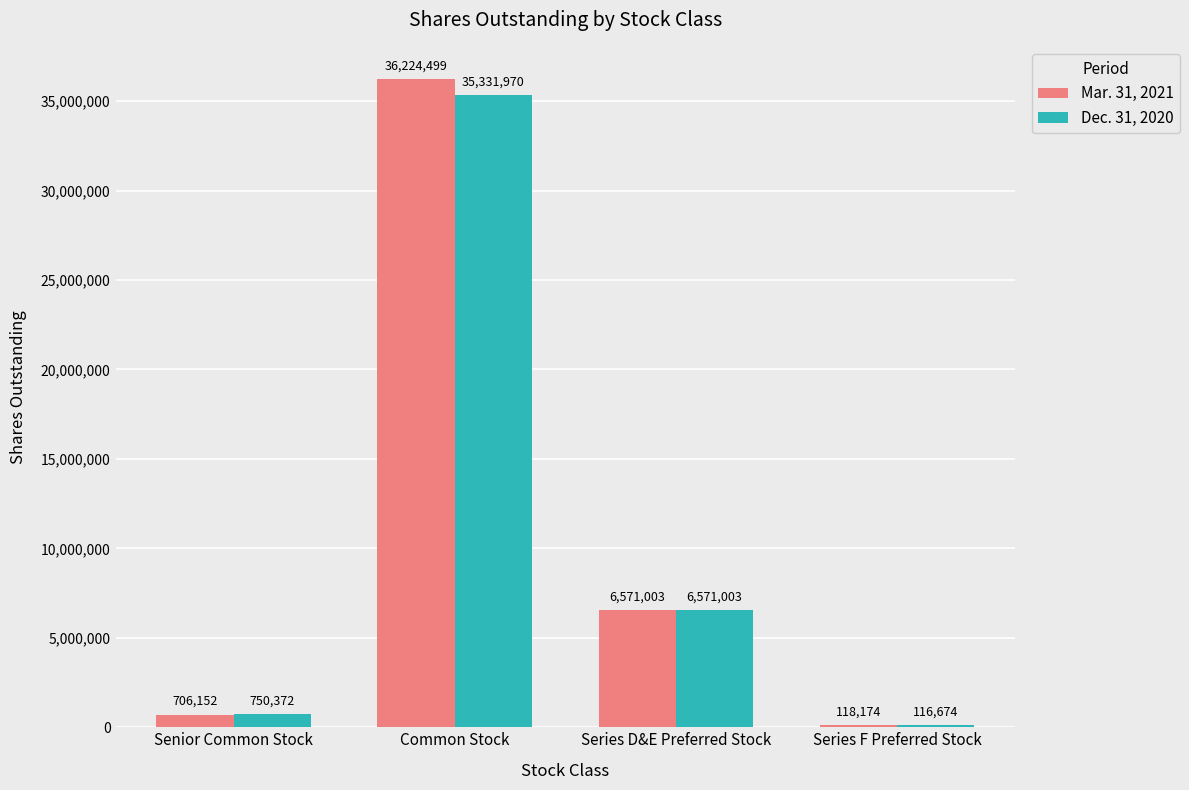

What position from the right is Series D&E Preferred Stock?

2